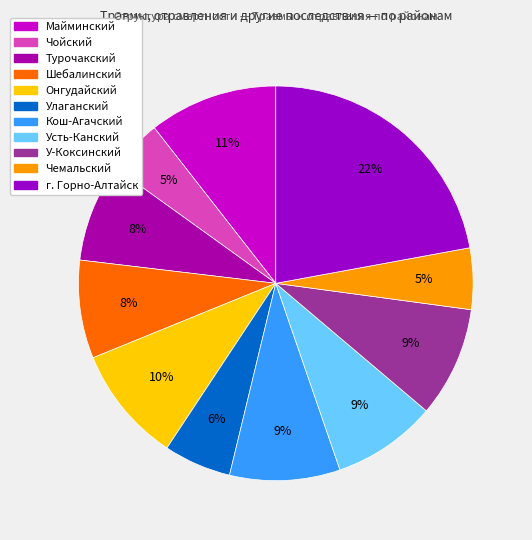

What portion of the pie excludes Кош-Агачский?

91.0%